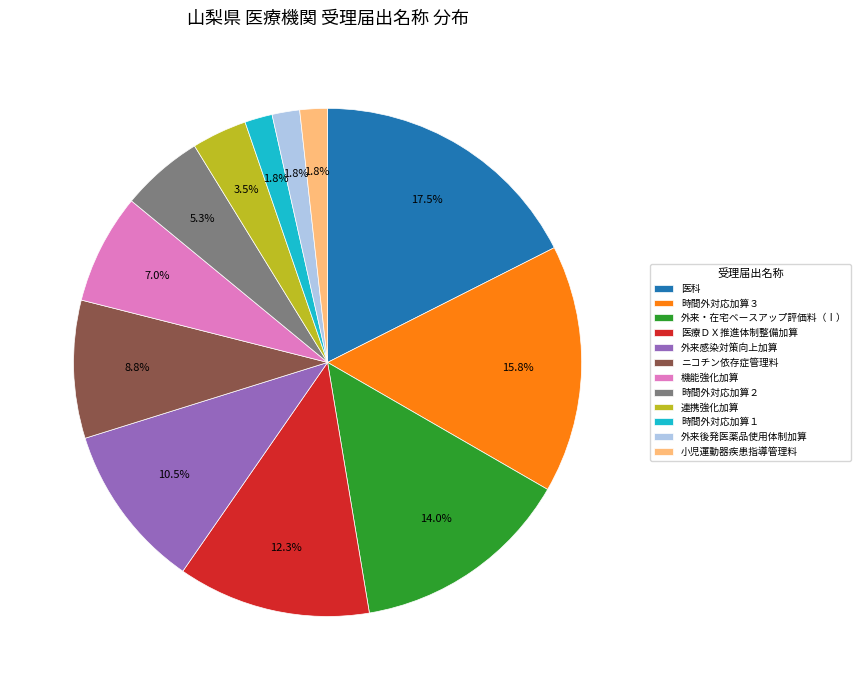

Count the number of slices in the pie.

12